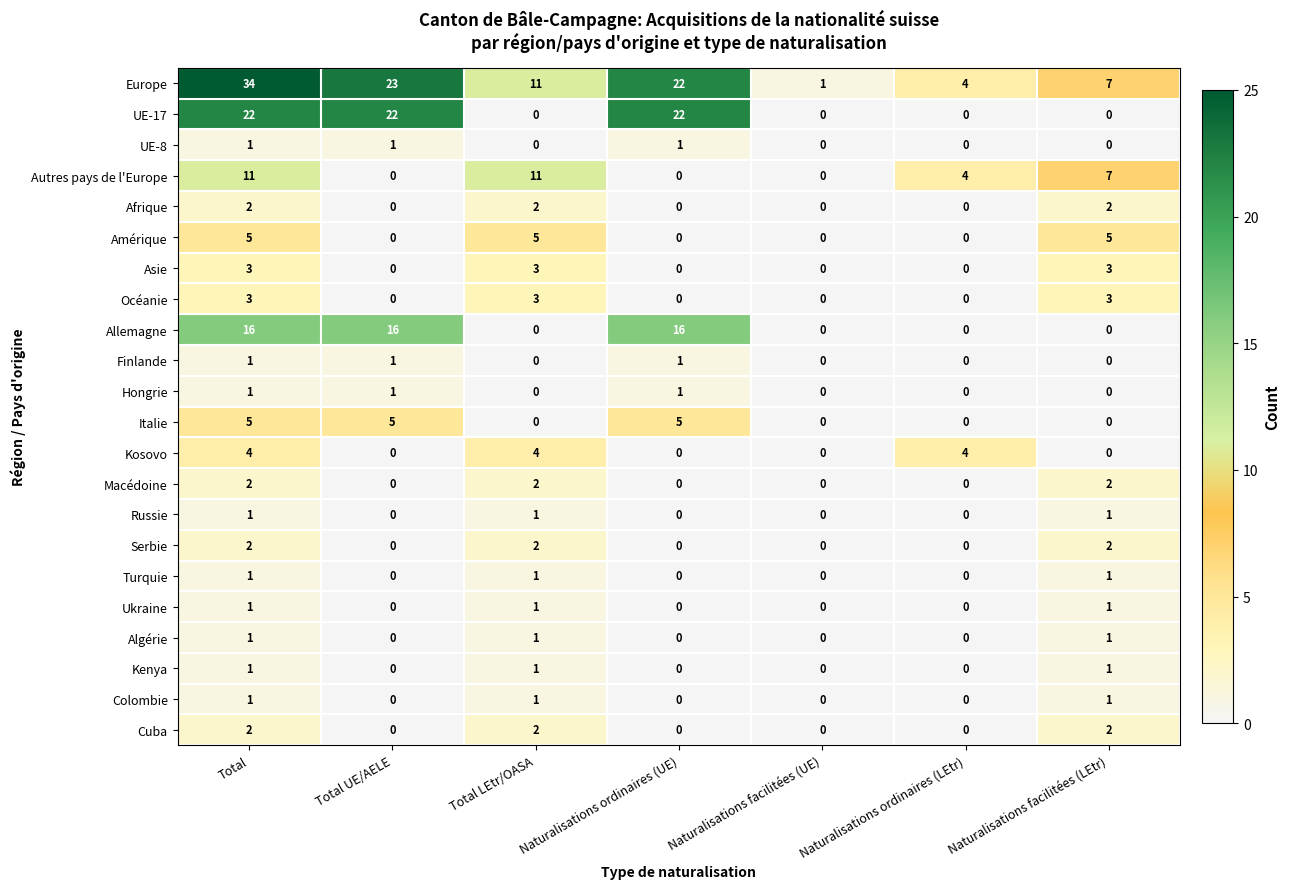

True or false: Cuba has a value of 0 at Total UE/AELE.

True